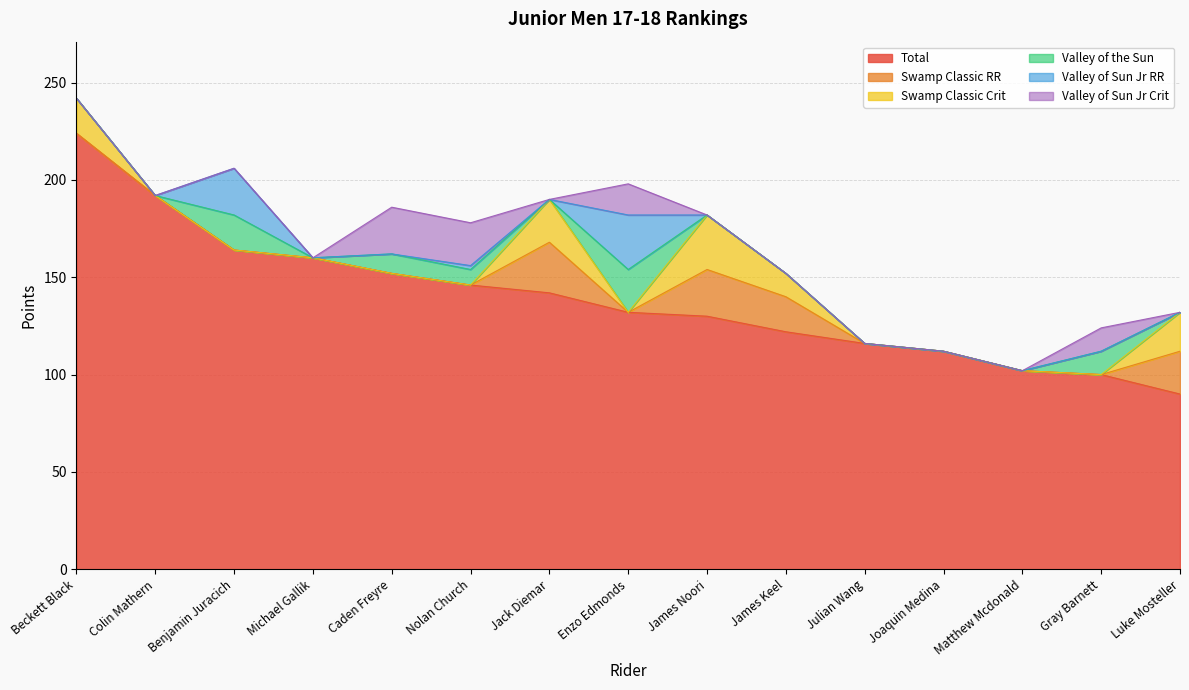

True or false: Swamp Classic RR and Valley of Sun Jr RR cross at least once.

True